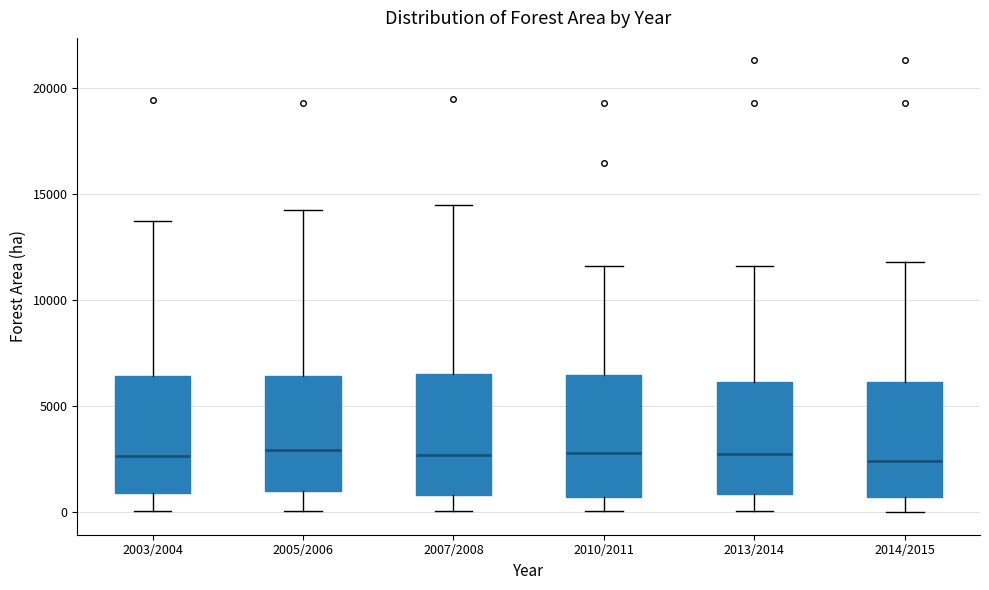

Where does the median line of the box for 2013/2014 sit on the y-axis? The values are not printed on the chart, so give them approximately, as read against the axis.

2500